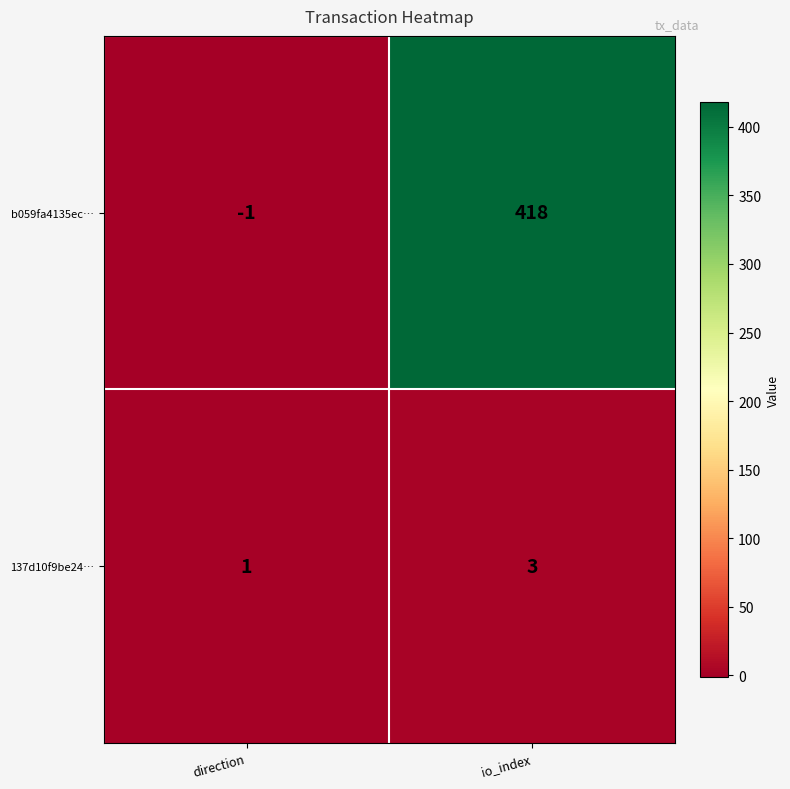

What is the maximum value shown in the chart?

418